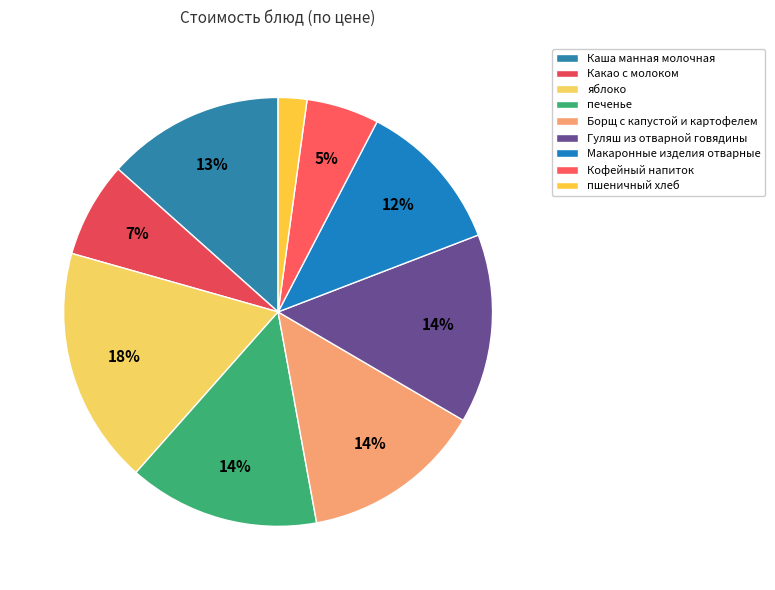

How many slices are in this pie chart?

9